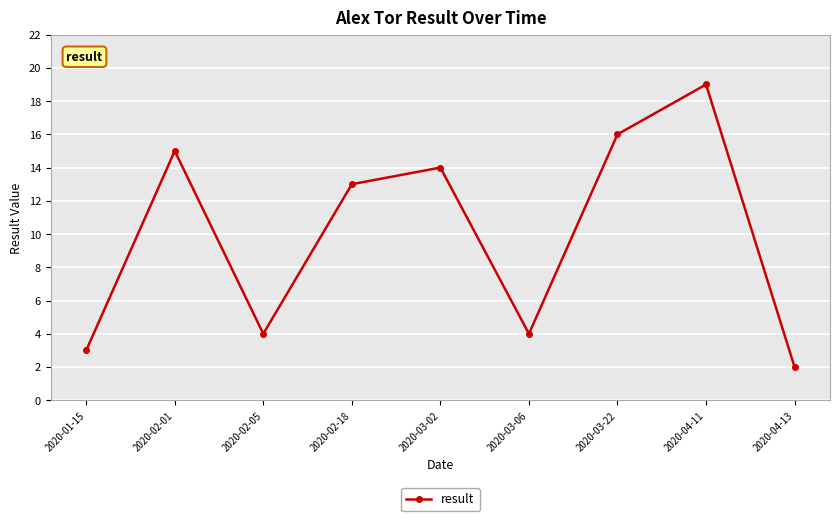

Reading left to right, extract all data points from this chart.

2020-01-15=3	2020-02-01=15	2020-02-05=4	2020-02-18=13	2020-03-02=14	2020-03-06=4	2020-03-22=16	2020-04-11=19	2020-04-13=2